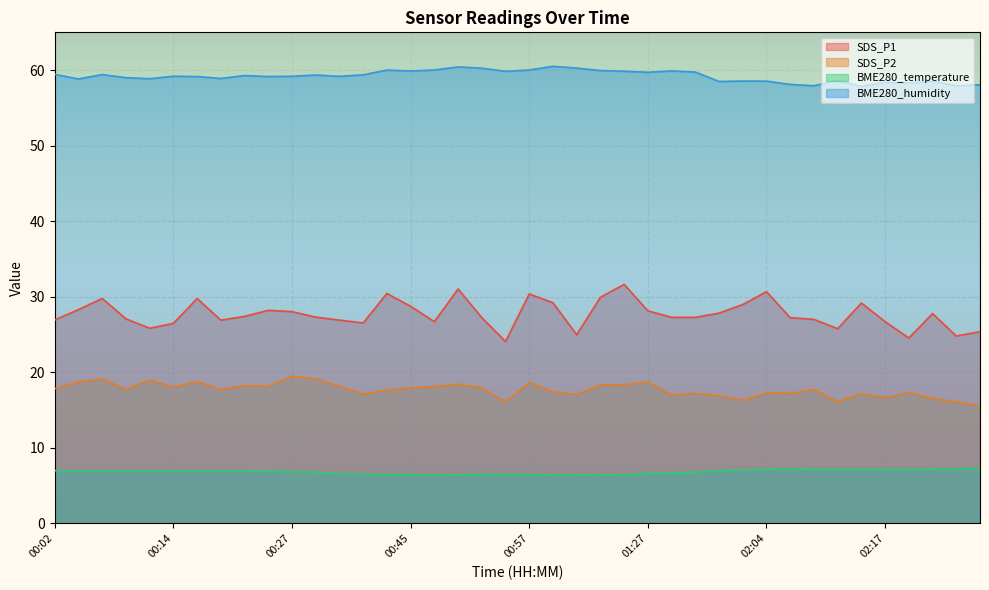

What is the smallest value displayed?

6.4